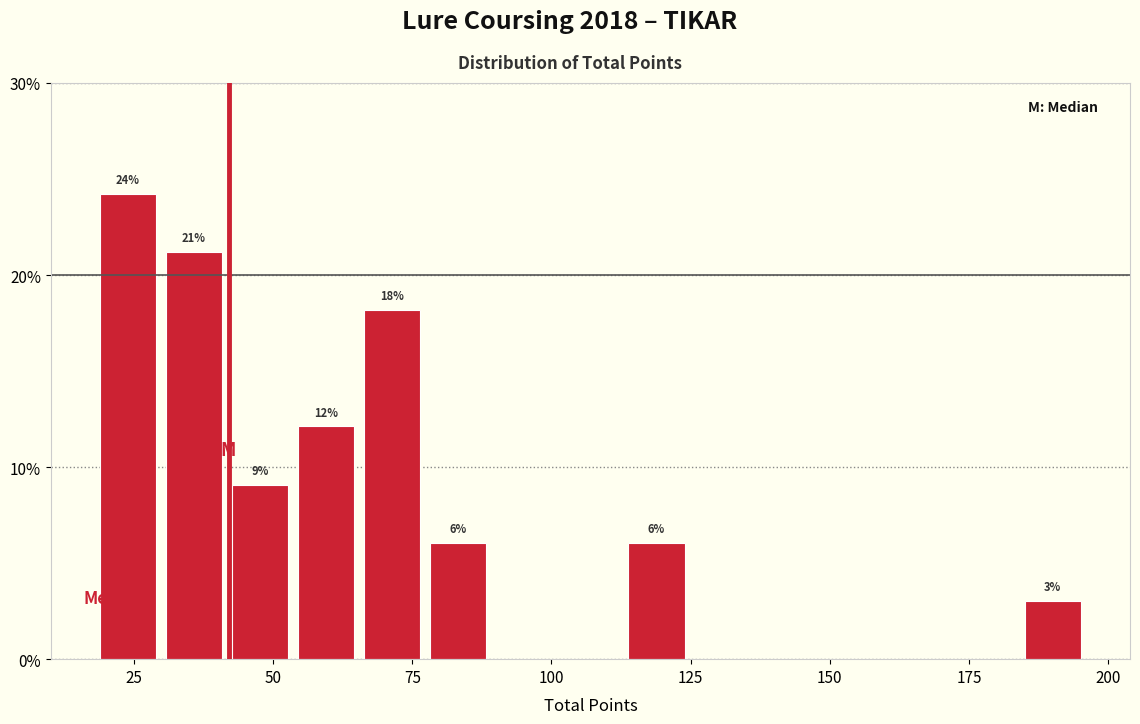

Read against the x-axis, roughly where is the centre of the tallest bar?

25